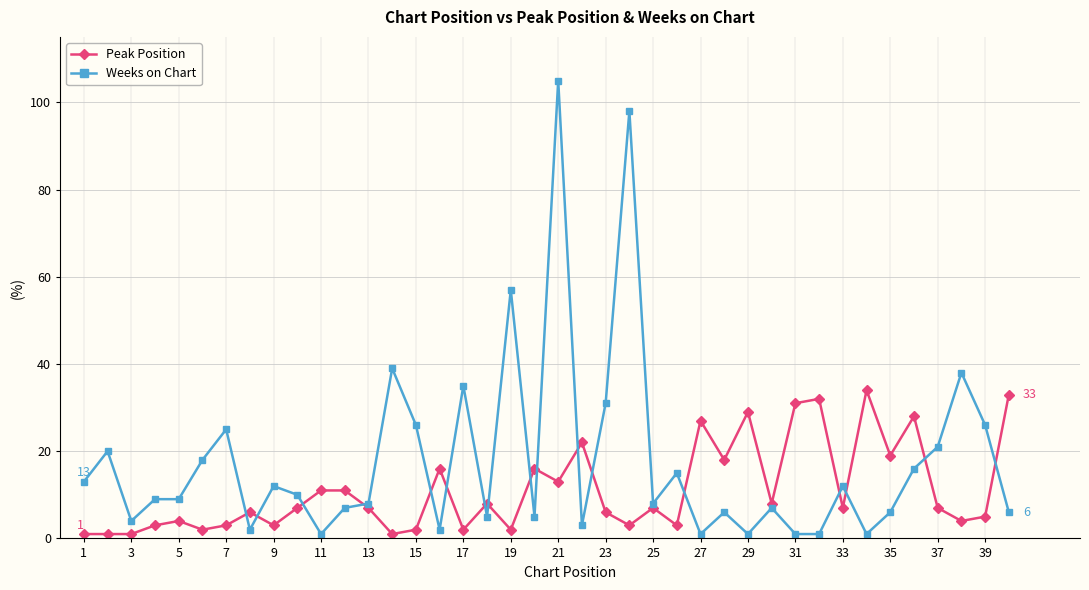

How many lines are shown in the chart?

2